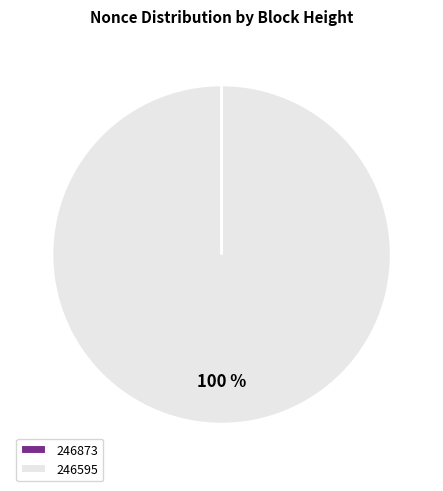

What percentage is the 246595 slice, to the nearest percent?

100%